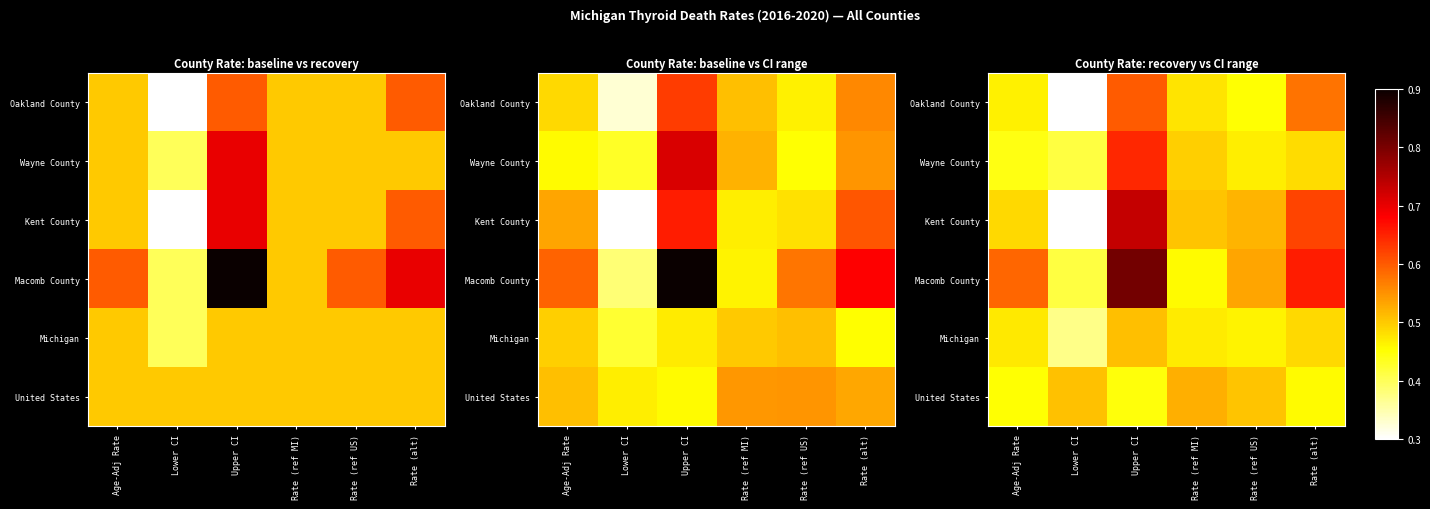

What is the sum of the Macomb County values at Rate (ref MI) and Rate (alt)?

1.1